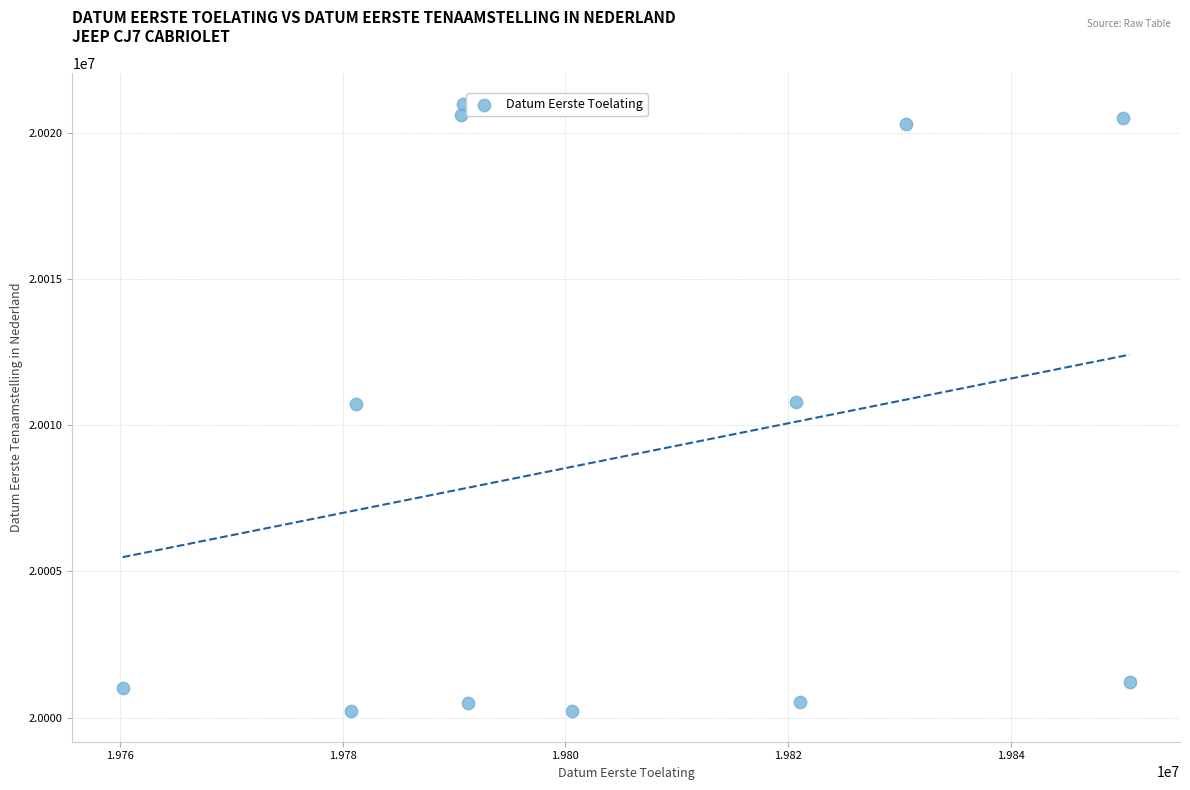

What is the range of Y values (max minus min)?

20799